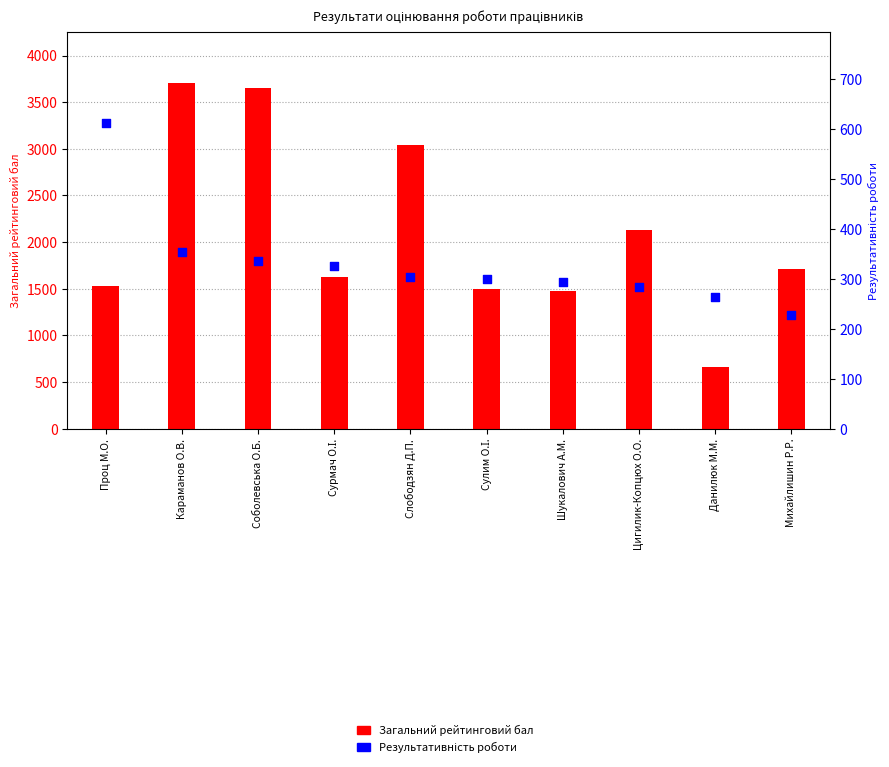

Which series has the widest spread of Y values?

Загальний рейтинговий бал